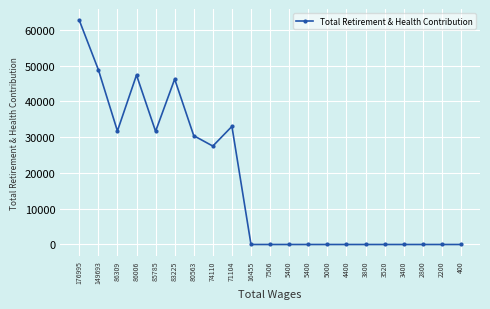

At which category does the chart reach its minimum across all series?

16455